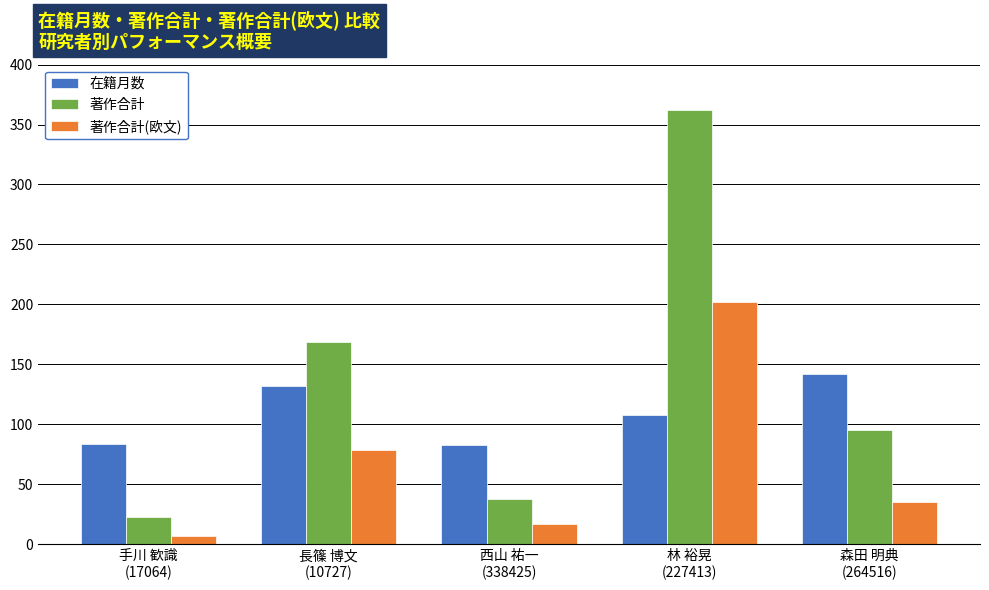

What is the difference between the 著作合計 values at 森田 明典
(264516) and 林 裕晃
(227413)?

267